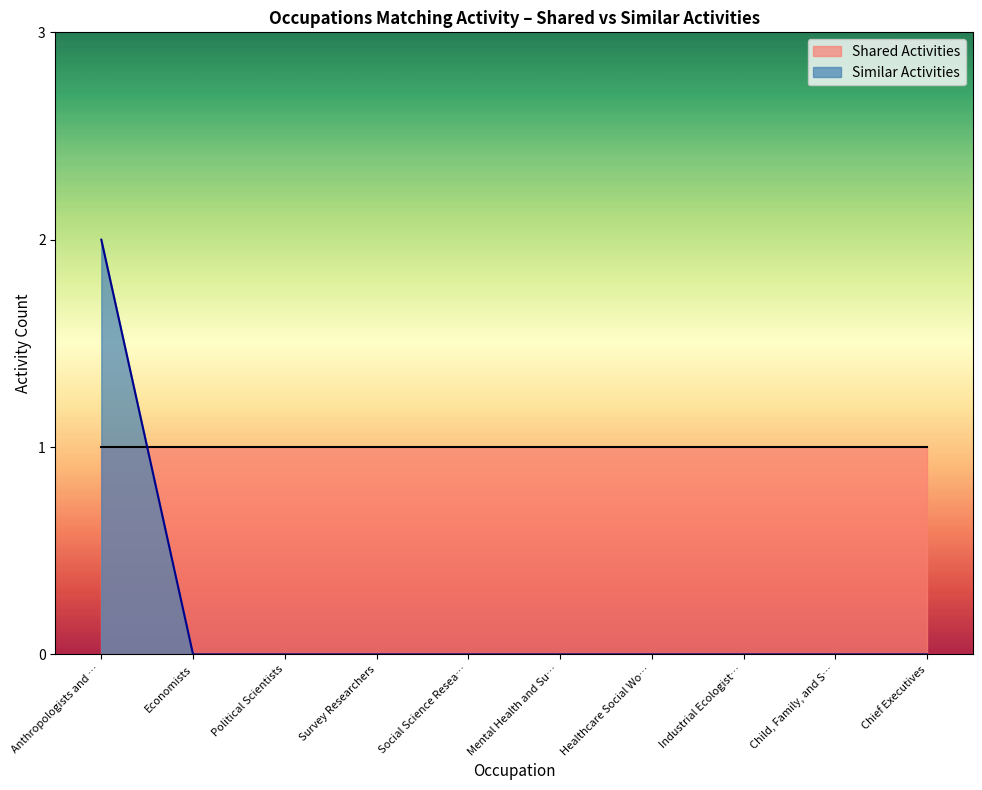

At Economists, list the series in order from largest to smallest.

Shared Activities, Similar Activities